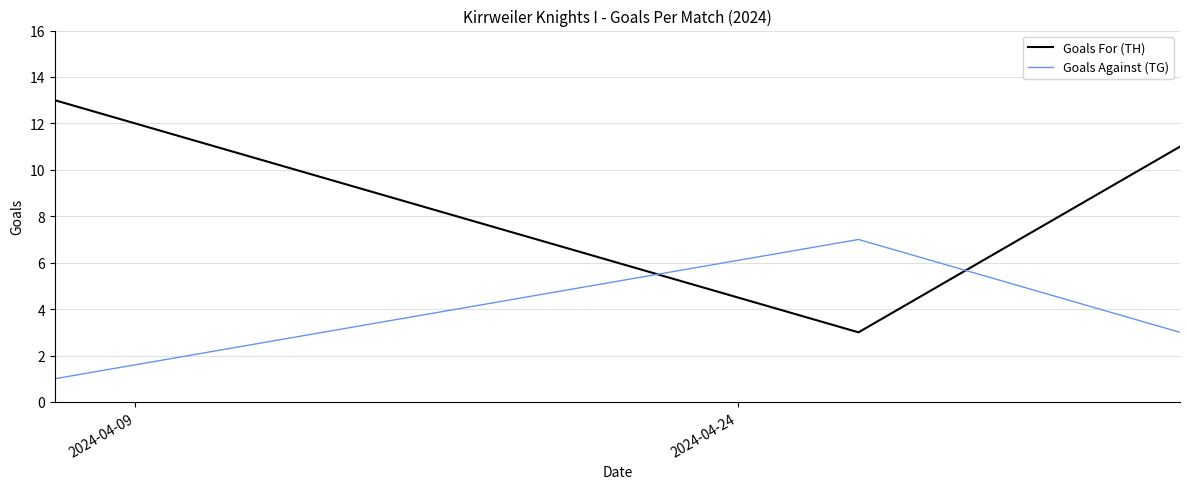

Is this an area chart (filled region under the line)?

No